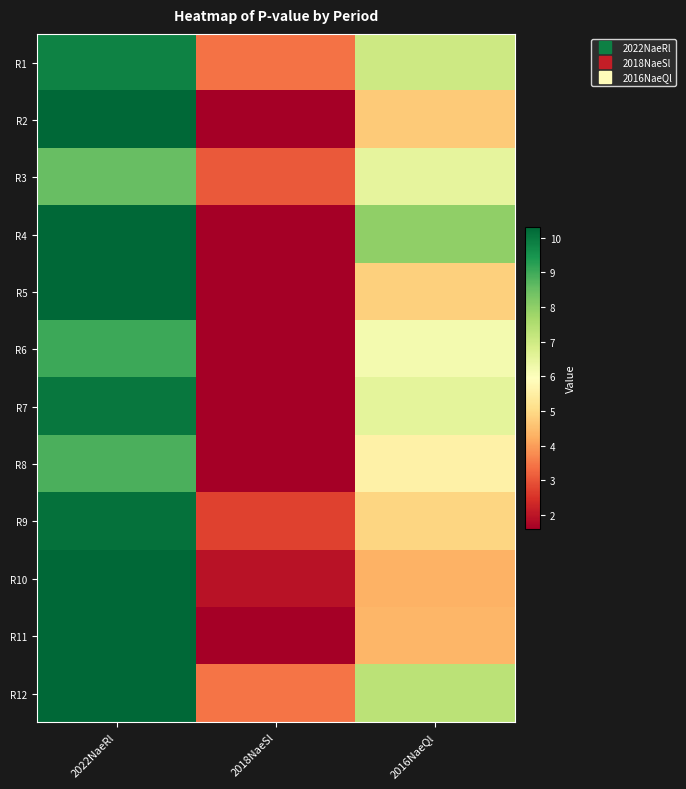

Reading right to left, list all the values displayed in this chart.

R1: 2016NaeQl=7.0	2018NaeSl=3.4	2022NaeRl=9.8
R2: 2016NaeQl=4.7	2018NaeSl=1.6	2022NaeRl=10.3
R3: 2016NaeQl=6.5	2018NaeSl=3.1	2022NaeRl=8.5
R4: 2016NaeQl=8.0	2018NaeSl=1.6	2022NaeRl=10.3
R5: 2016NaeQl=4.8	2018NaeSl=1.6	2022NaeRl=10.3
R6: 2016NaeQl=6.2	2018NaeSl=1.6	2022NaeRl=9.0
R7: 2016NaeQl=6.5	2018NaeSl=1.6	2022NaeRl=10.0
R8: 2016NaeQl=5.6	2018NaeSl=1.6	2022NaeRl=8.9
R9: 2016NaeQl=4.9	2018NaeSl=2.7	2022NaeRl=10.1
R10: 2016NaeQl=4.3	2018NaeSl=2.0	2022NaeRl=10.3
R11: 2016NaeQl=4.4	2018NaeSl=1.6	2022NaeRl=10.3
R12: 2016NaeQl=7.3	2018NaeSl=3.5	2022NaeRl=10.3